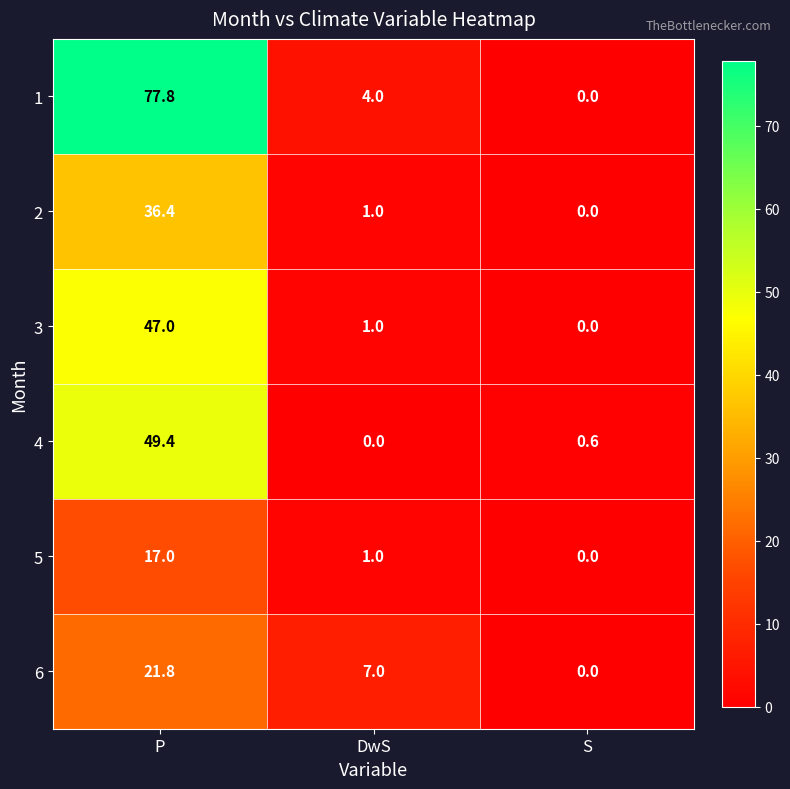

What is the maximum value for 3?

47.0